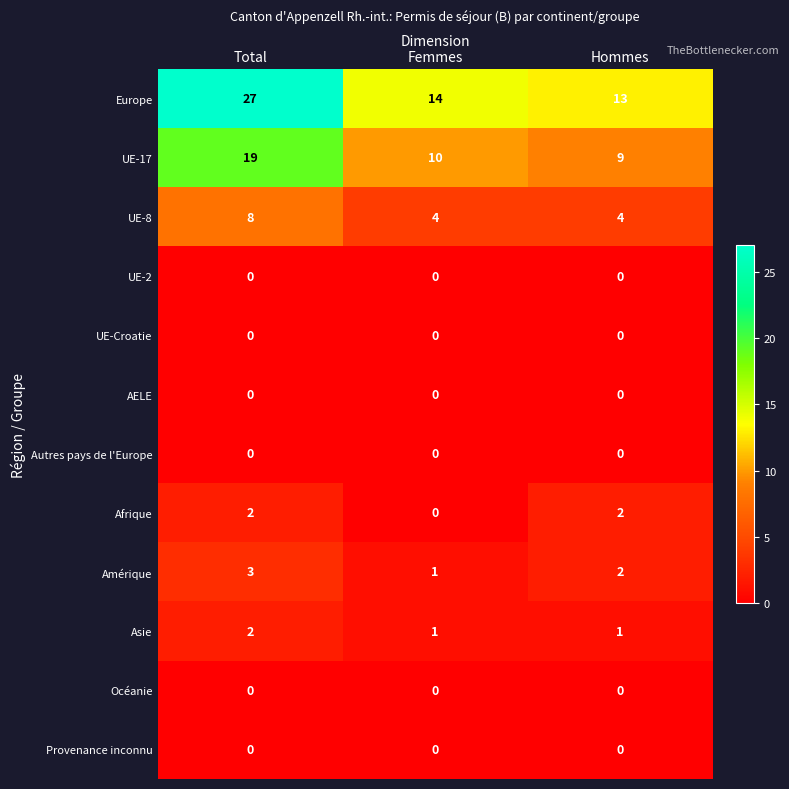

Is it true that AELE equals 0 at Total?

True